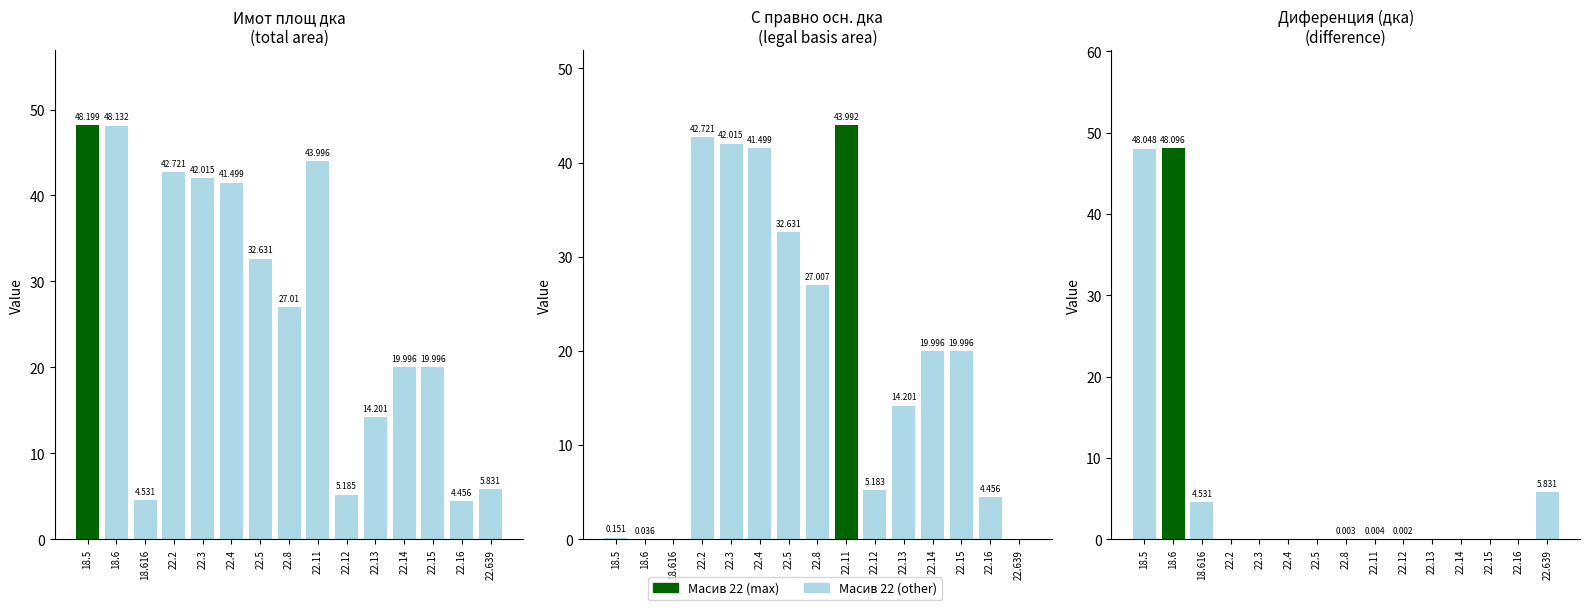

Between 22.3 and 22.11, which series saw the biggest shift?

Имот площ дка